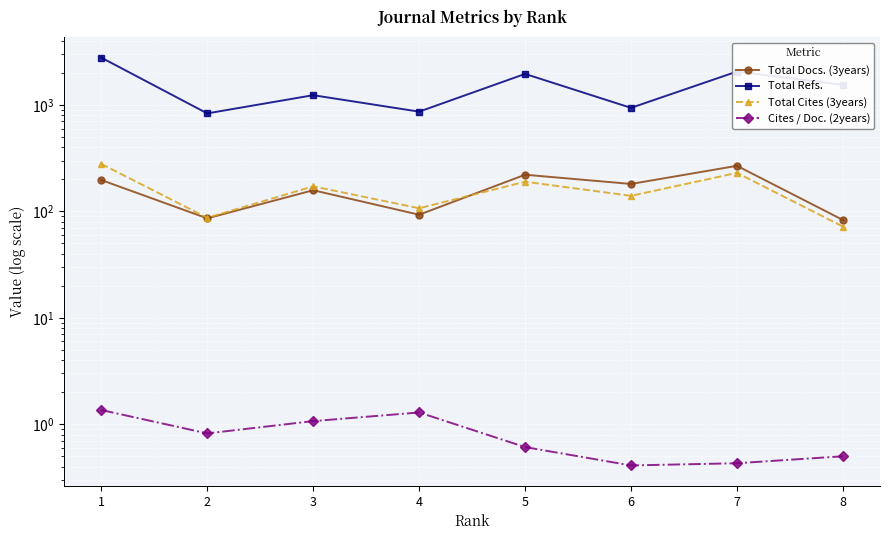

Rank the series at 1 from highest to lowest value.

Total Refs., Total Cites (3years), Total Docs. (3years), Cites / Doc. (2years)